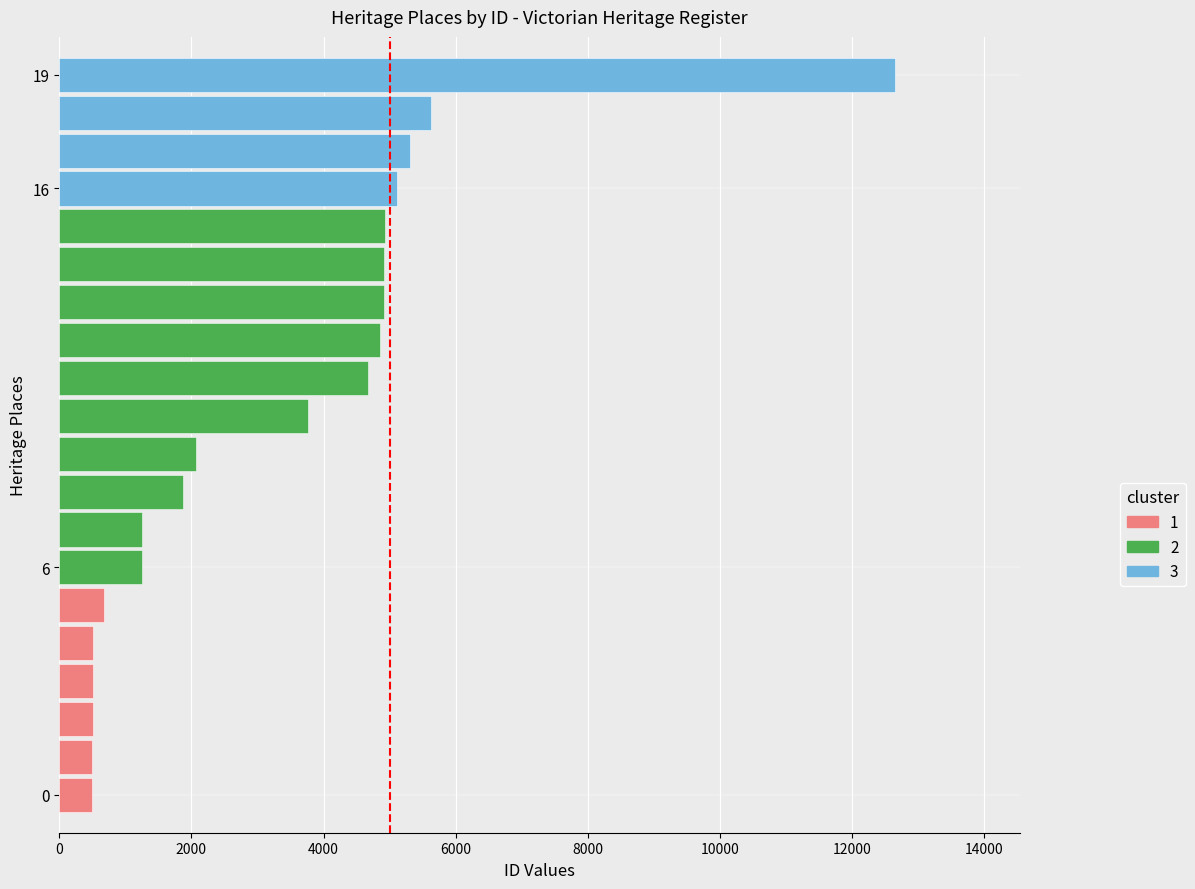

What is the maximum value shown in the chart?

12649